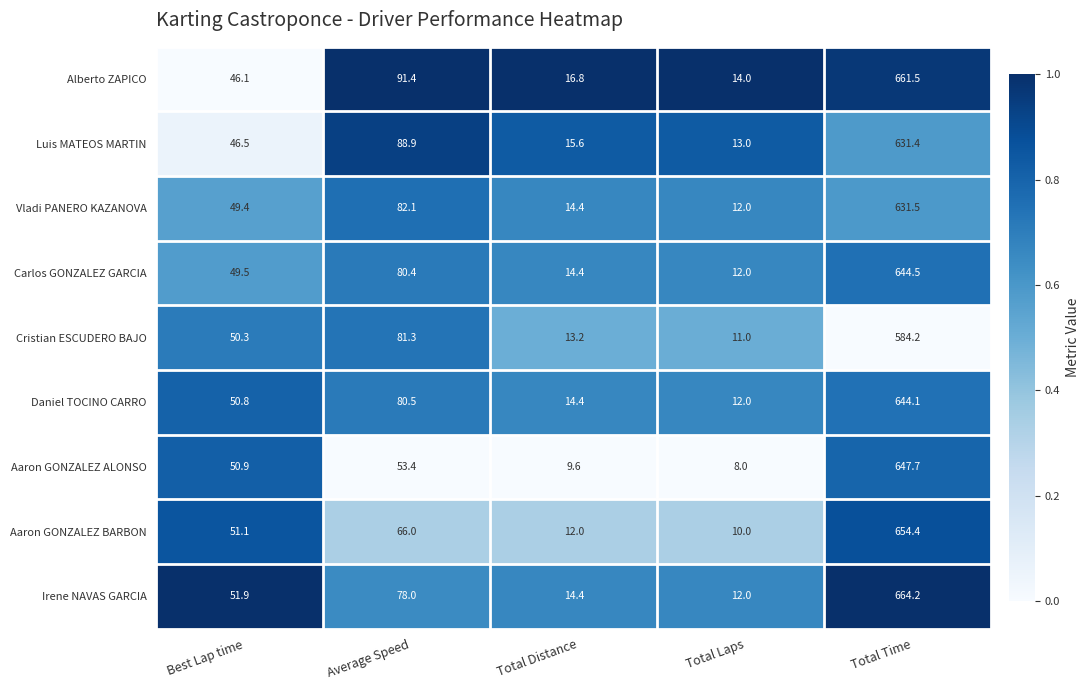

Which series changed the most between Average Speed and Total Laps?

Alberto ZAPICO